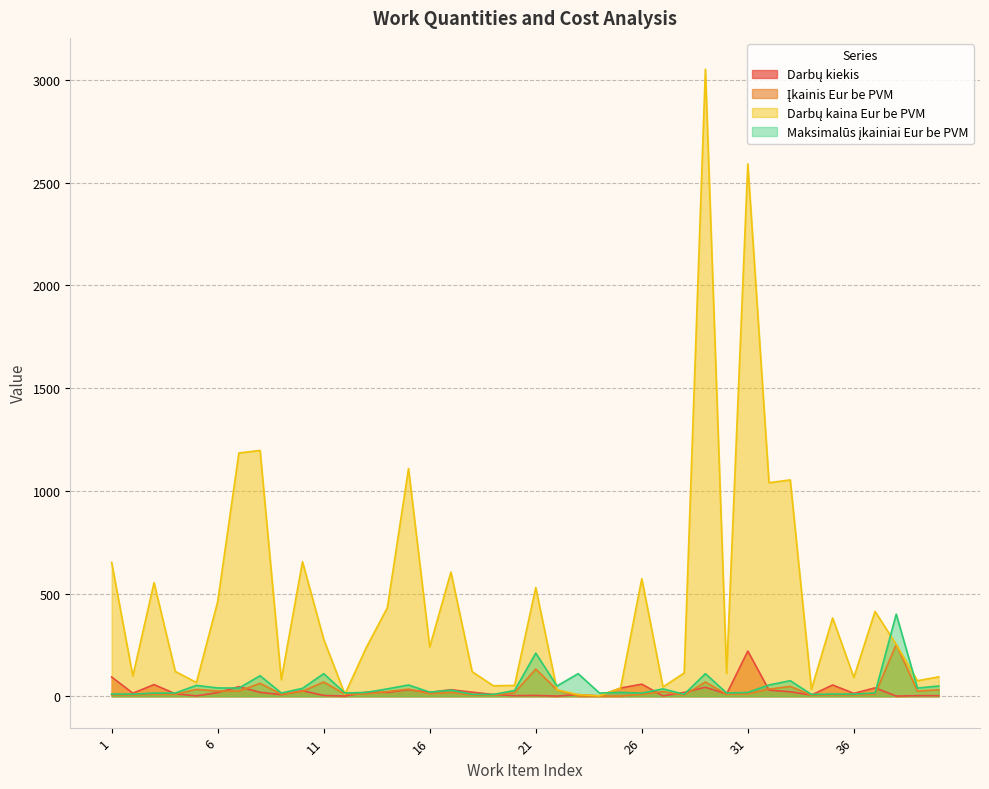

What is the value of the Maksimalūs įkainiai Eur be PVM point at the 23rd from the left?

110.1